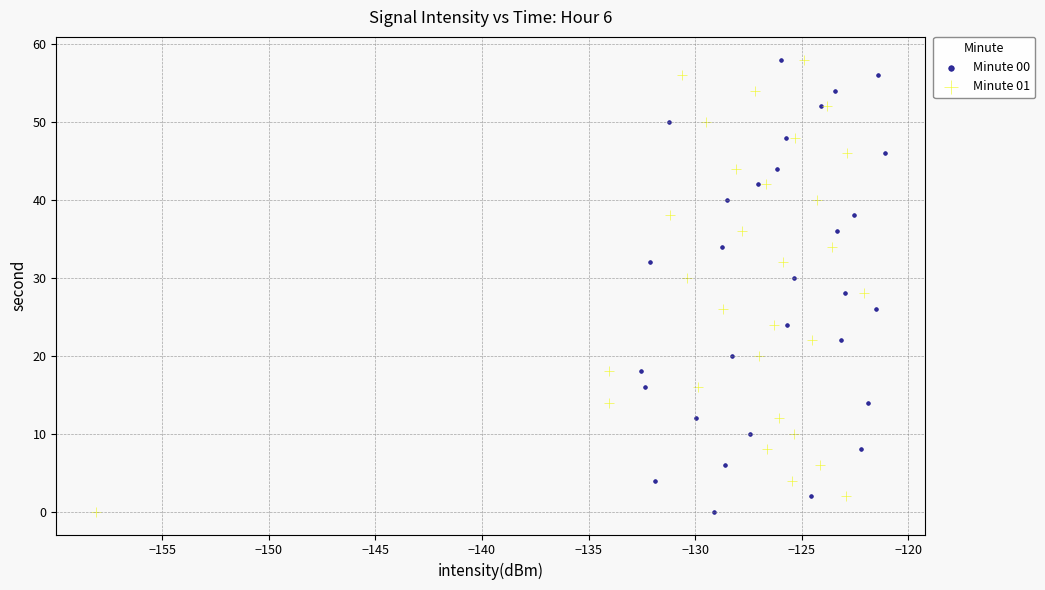

What are all the series names shown in the legend?

Minute 00, Minute 01